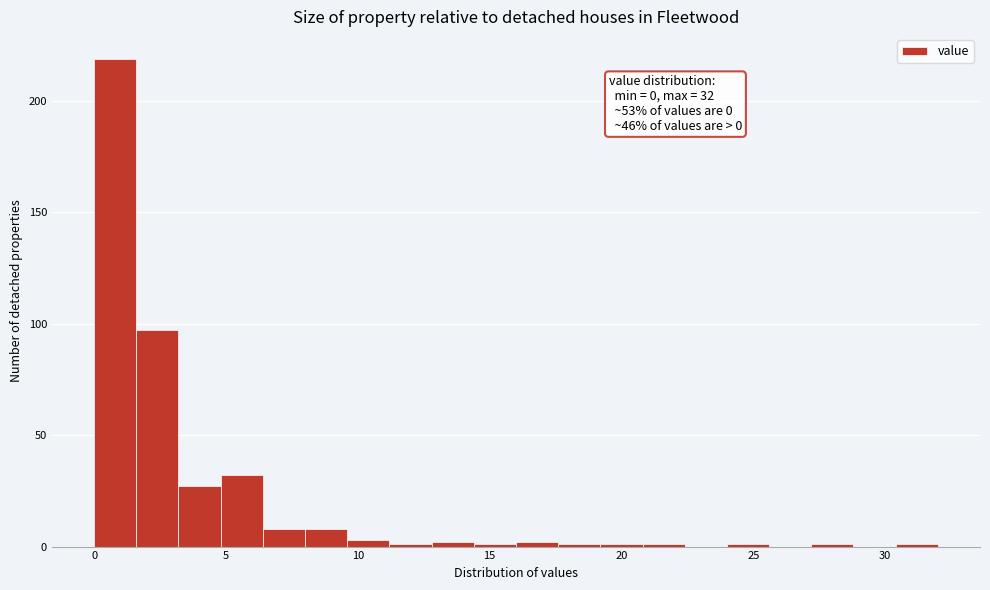

Around what value on the x-axis is the tallest bar? Give the approximate position of its centre, as read against the axis.

1.0